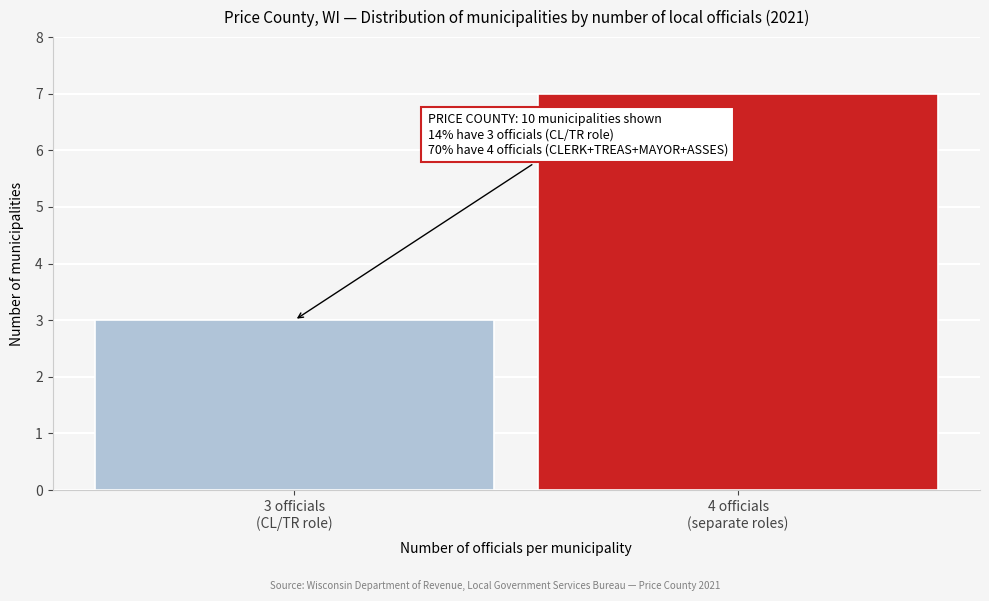

Reading left to right, transcribe all the data shown in this chart.

3	7